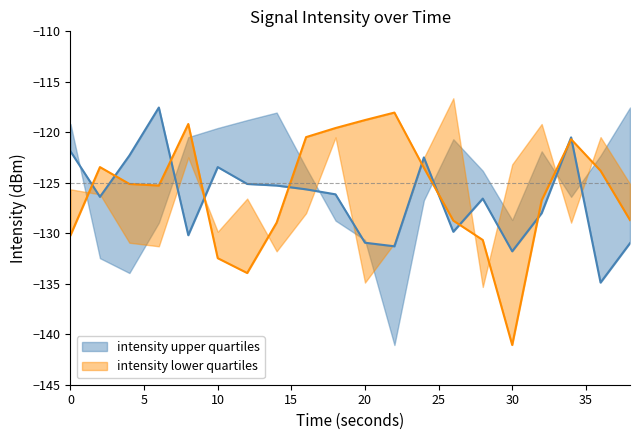

What is the value of the intensity_mid2 point at the 20th from the left?

-128.7